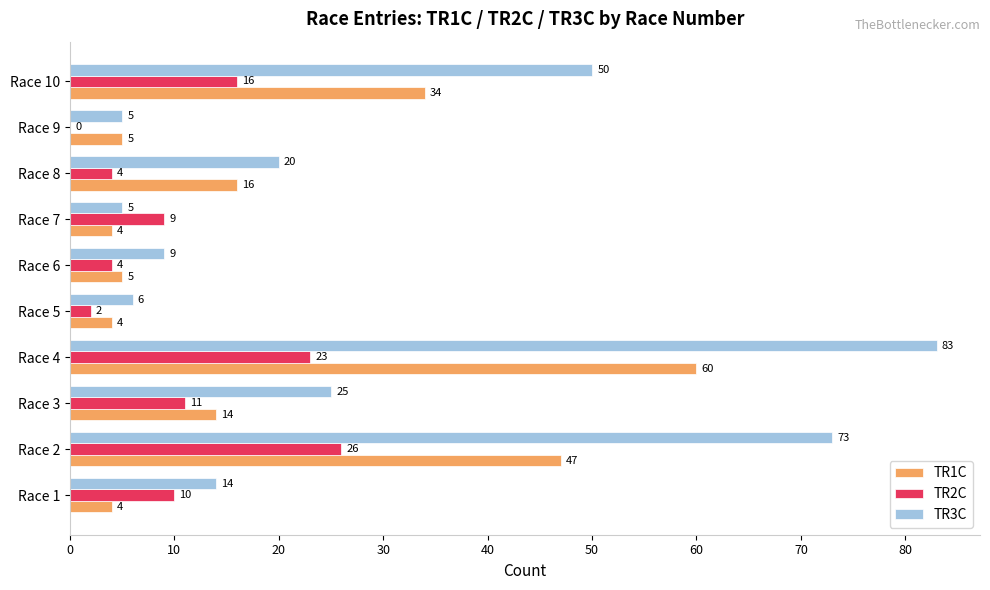

Which series has the largest total across all categories?

TR3C